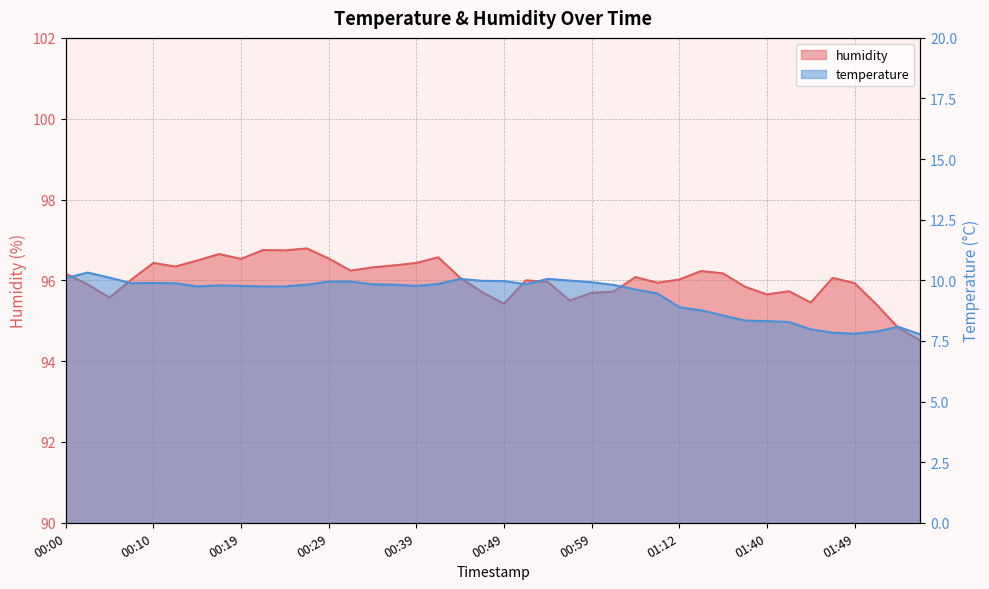

What is the value of the temperature point at the 37th from the left?

7.8